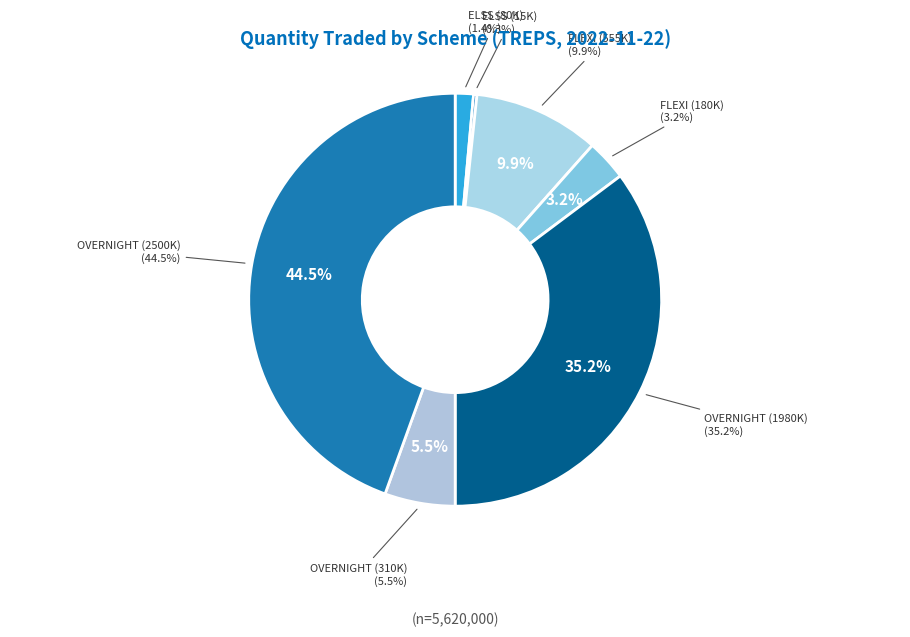

What is the largest slice in the pie chart?

SAMCO OVERNIGHT FUND (2500000)